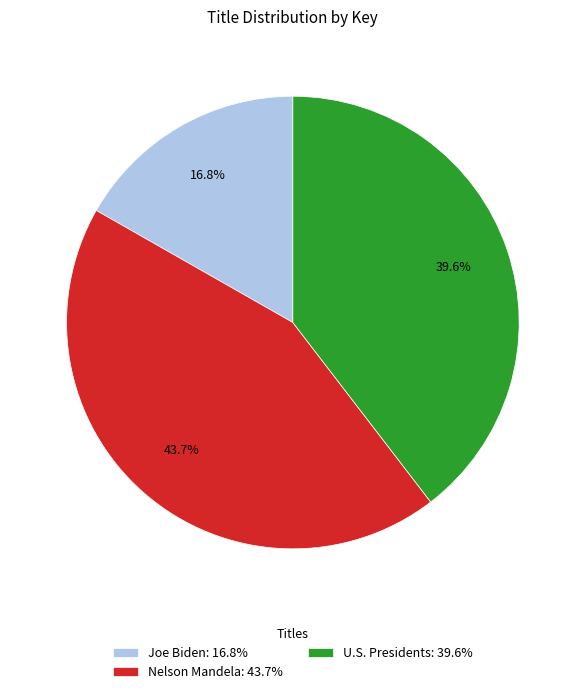

To the nearest percent, what is the average slice percentage?

33%